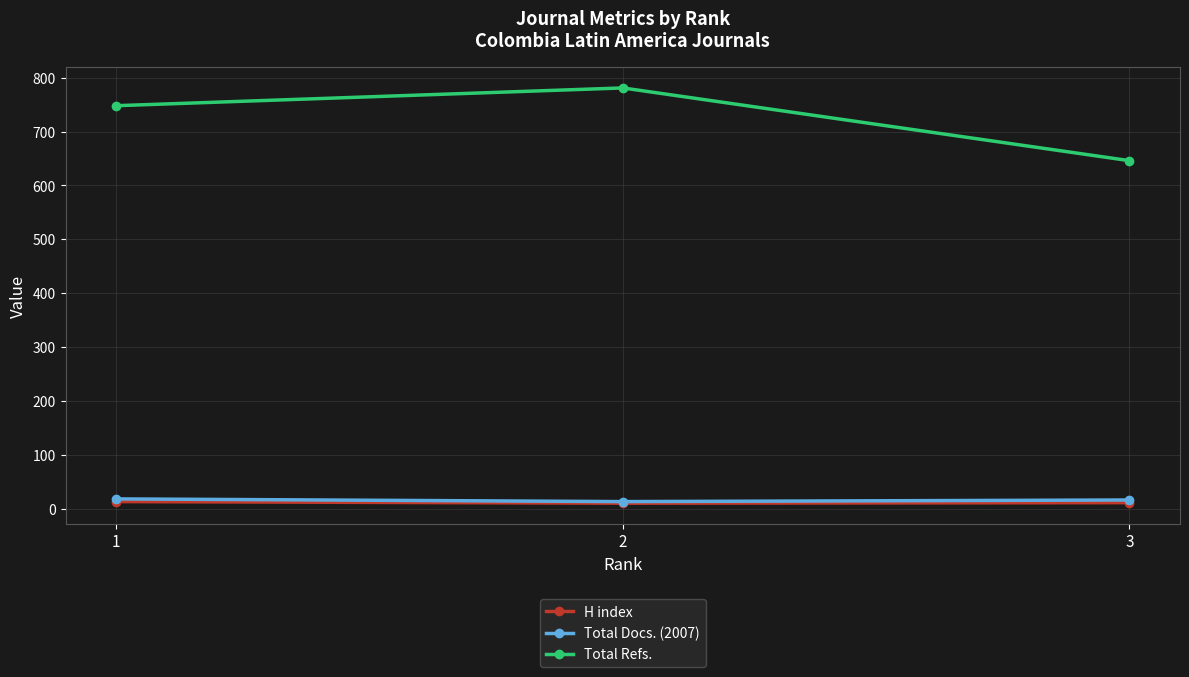

Where does the Total Docs. (2007) series first go above 16?

1